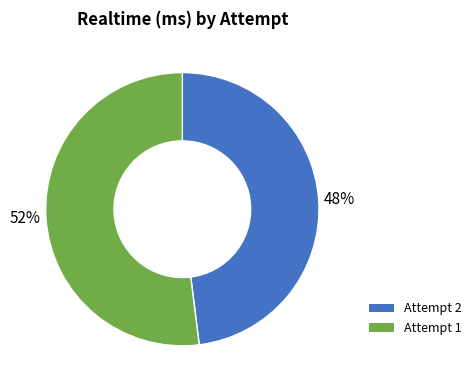

Which slice represents more than half of the pie?

Attempt 1